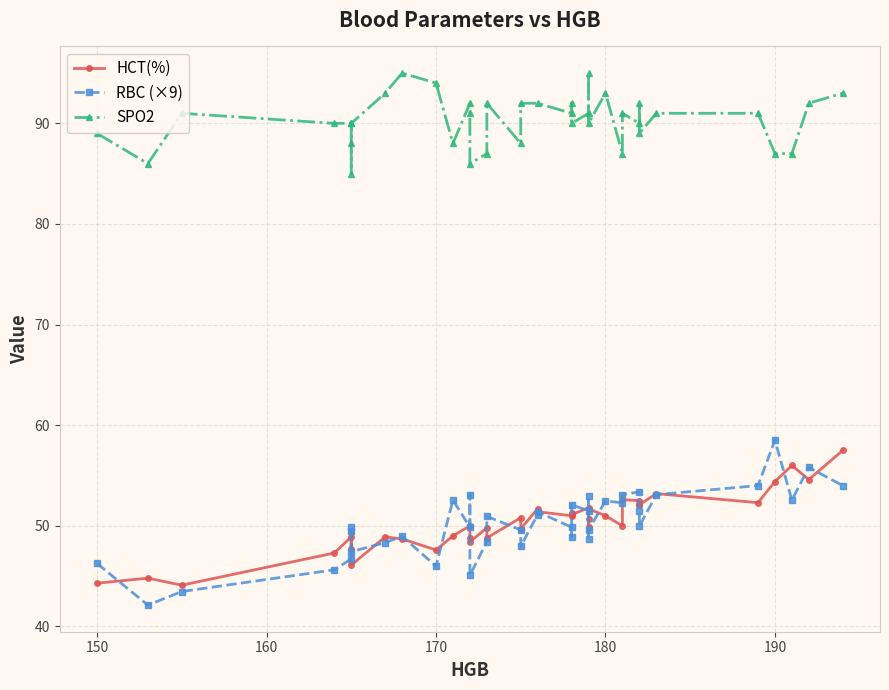

Reading right to left, list all the values displayed in this chart.

39=172	38=181	37=175	36=171	35=181	34=182	33=172	32=178	31=155	30=180	29=189	28=179	27=183	26=182	25=194	24=168	23=182	22=173	21=172	20=164	19=173	18=179	17=190	16=165	15=170	14=165	13=165	12=165	11=175	10=150	9=178	8=153	7=167	6=179	5=176	4=176	3=192	2=179	1=191	hgb=178